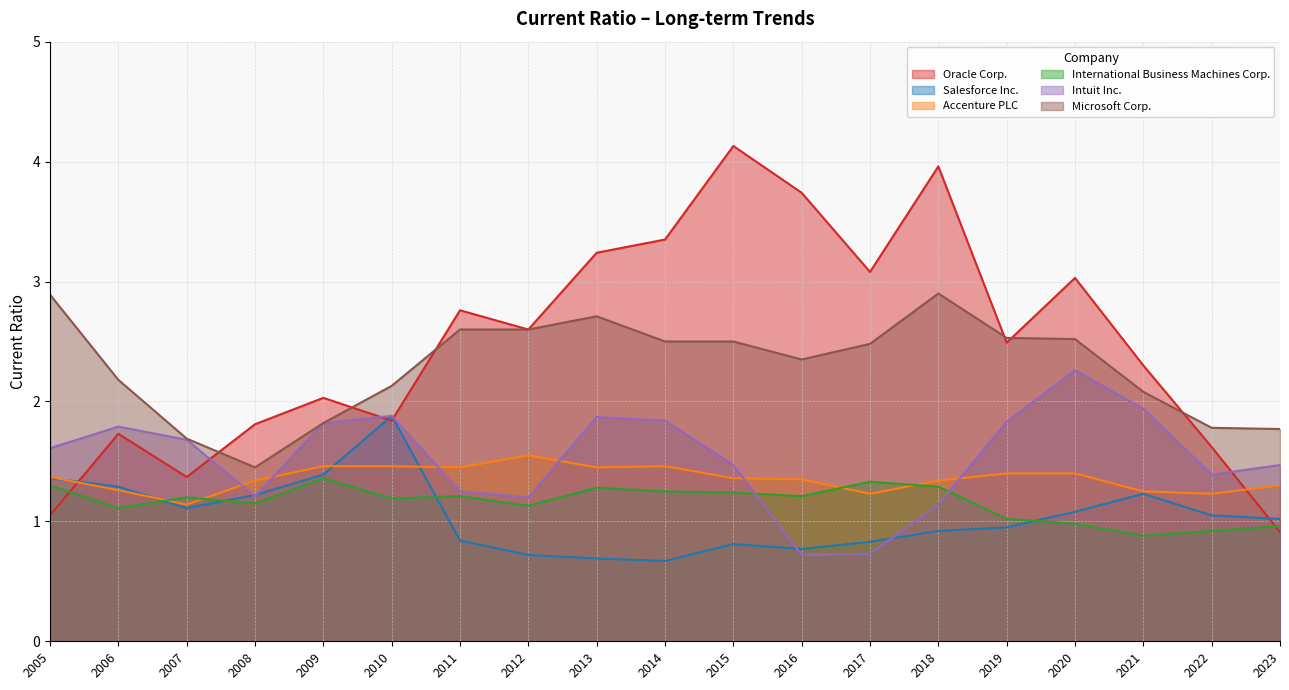

How many values in the Microsoft Corp. series are below 2?

5